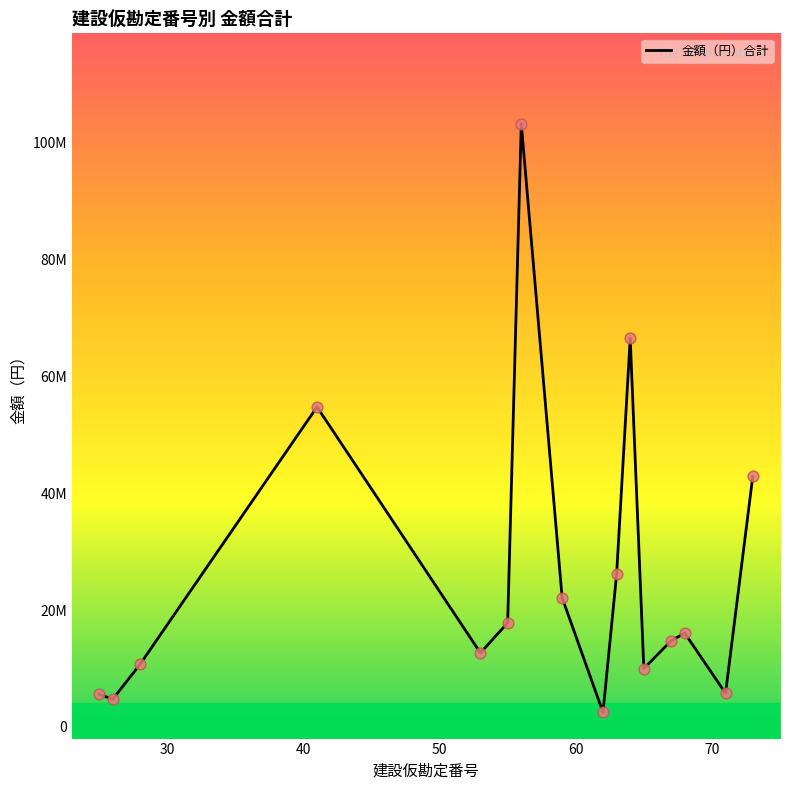

Is this an area chart (filled region under the line)?

No